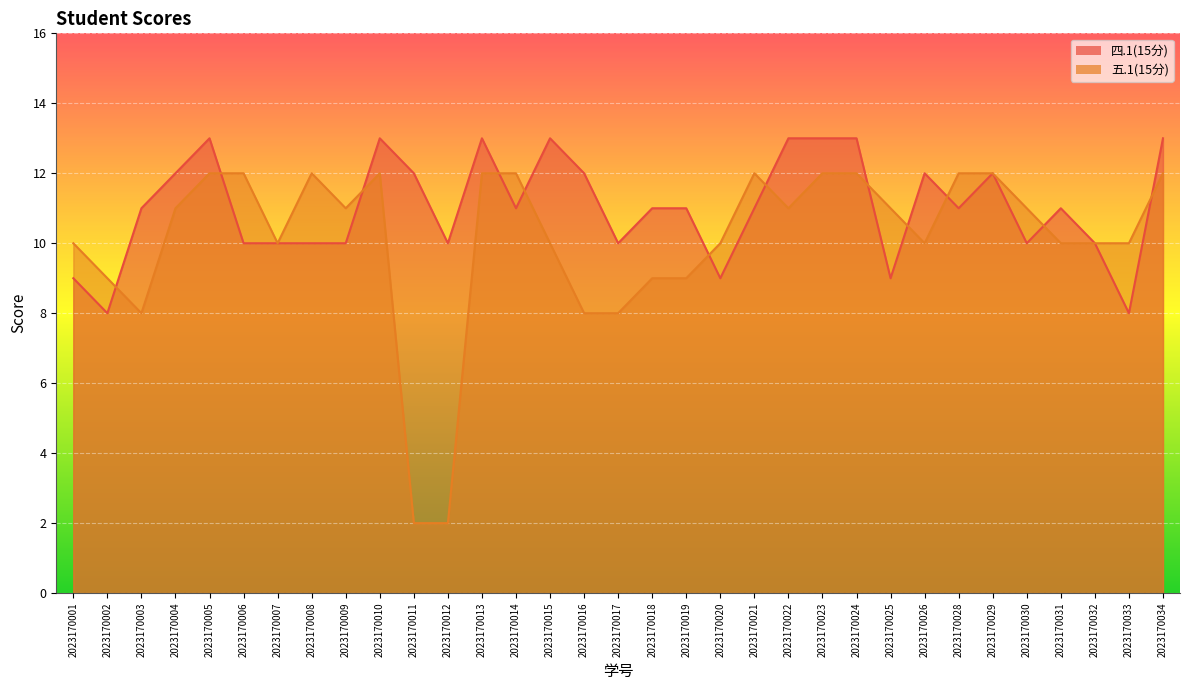

Which series has the largest range (max minus min)?

五.1(15分)